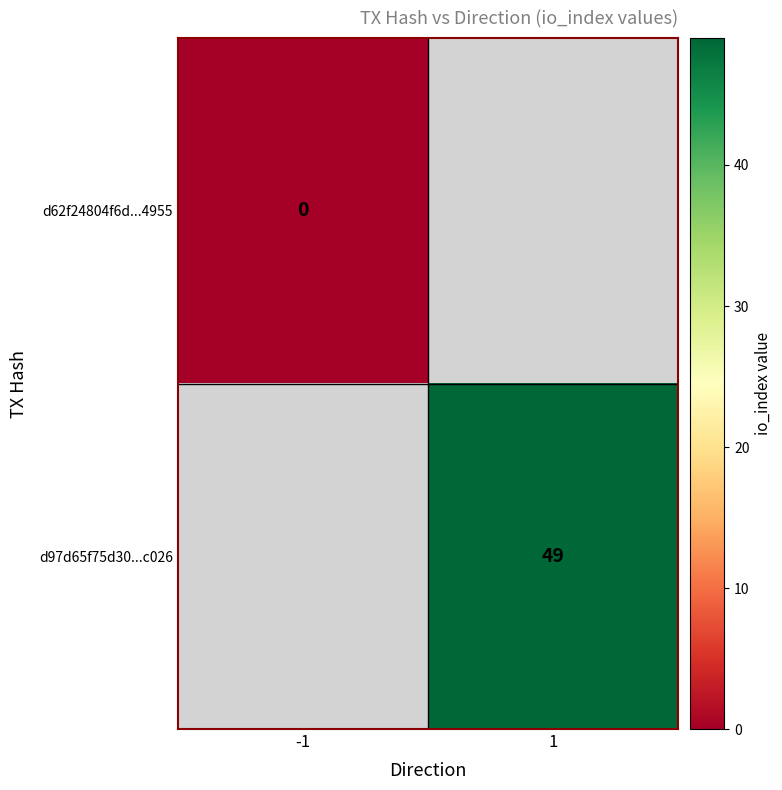

What is the maximum value shown in the chart?

49.0